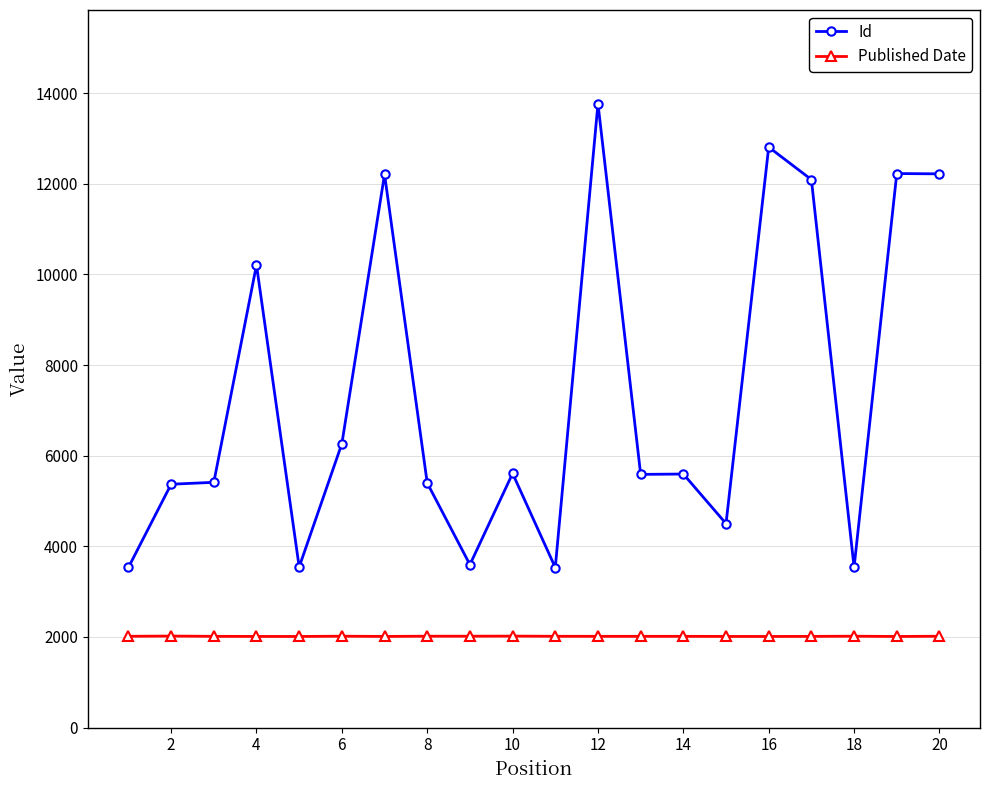

True or false: Id and Published Date intersect in this chart.

False